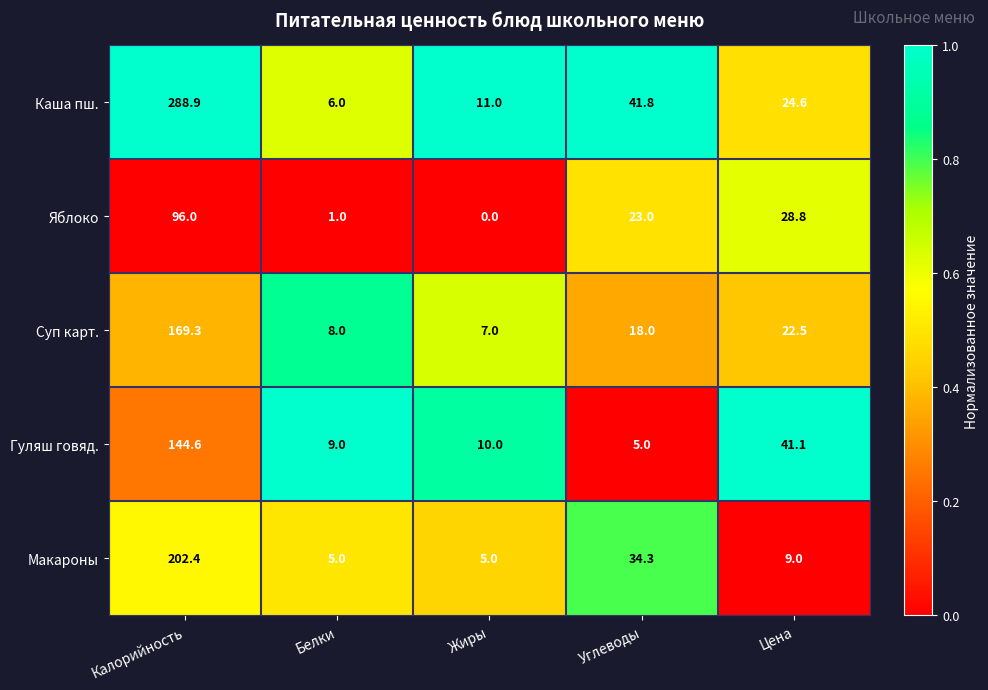

How many categories are shown in the chart?

5